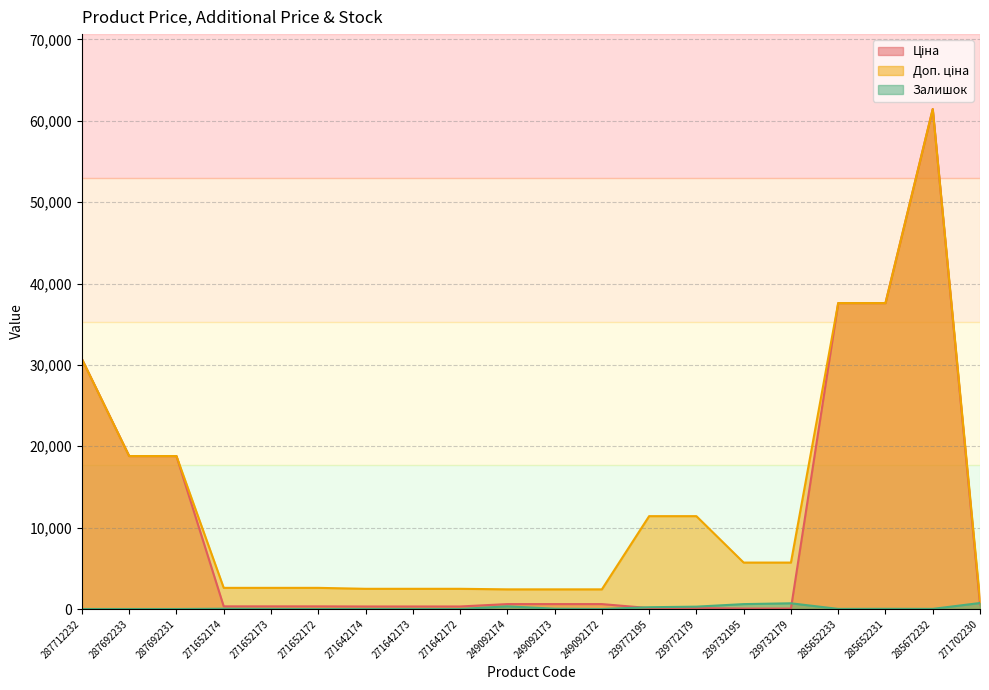

How many distinct data groups are displayed?

3